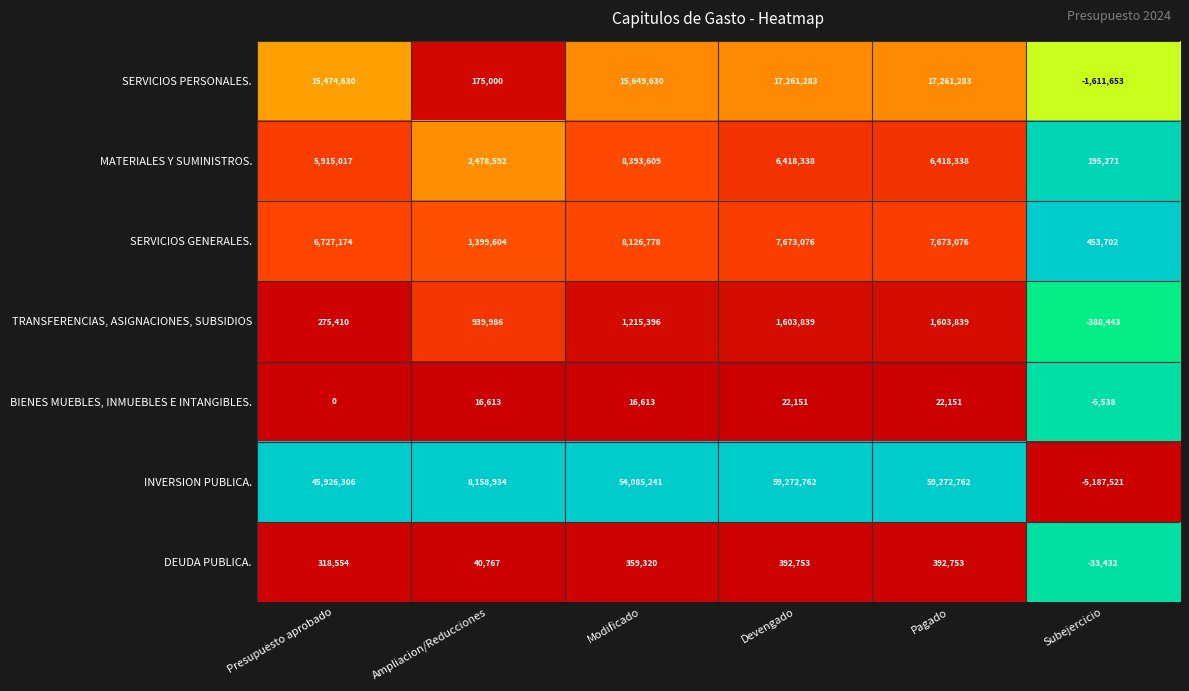

What is the lowest value of the TRANSFERENCIAS, ASIGNACIONES, SUBSIDIOS series?

-388443